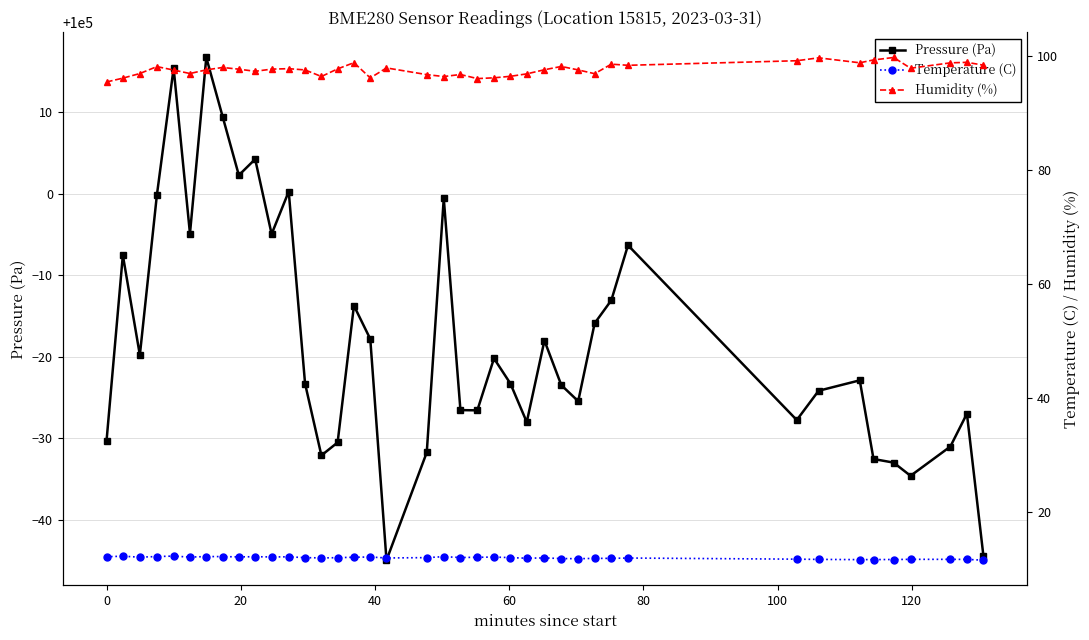

What is the average value of the Temperature (C) series?

12.0